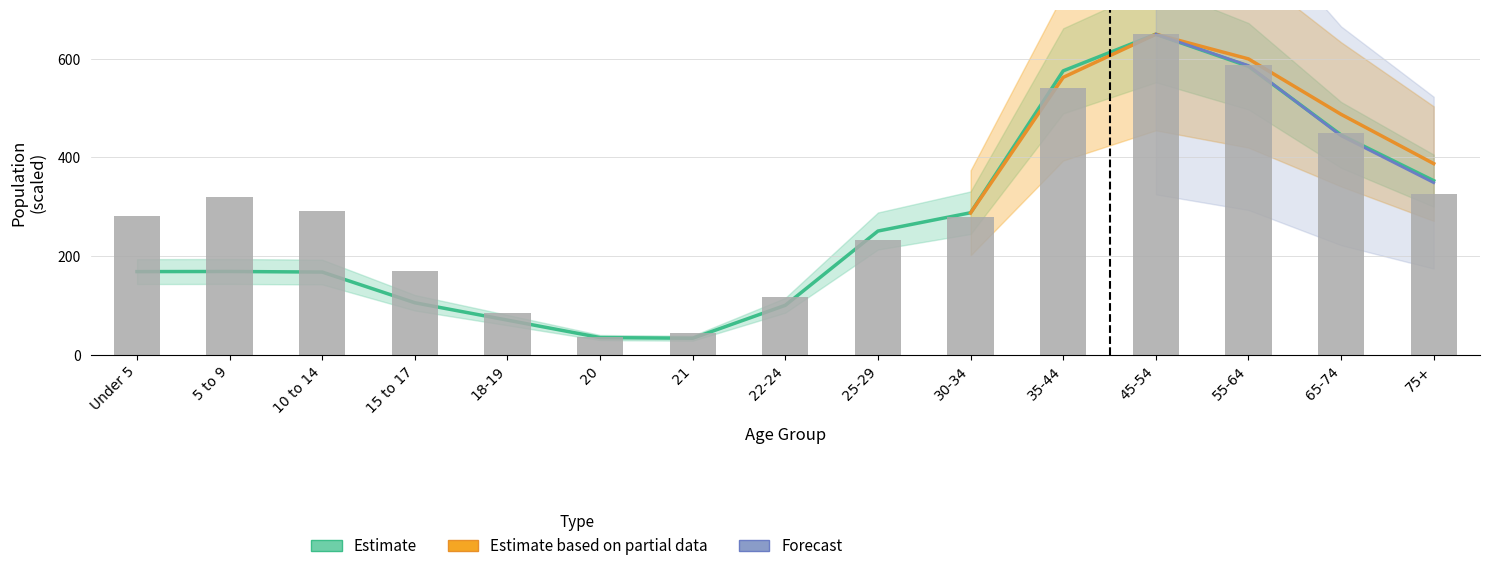

What is the minimum value for Crow Wing County?

33.2